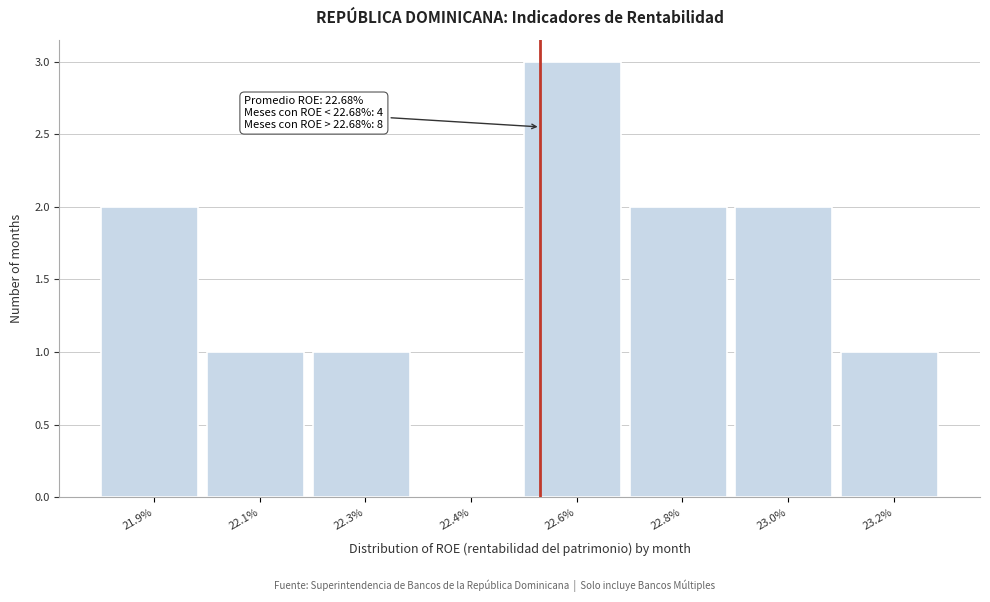

Reading left to right, list all the values displayed in this chart.

21.9%=2	22.1%=1	22.3%=1	22.4%=0	22.6%=3	22.8%=2	23.0%=2	23.2%=1